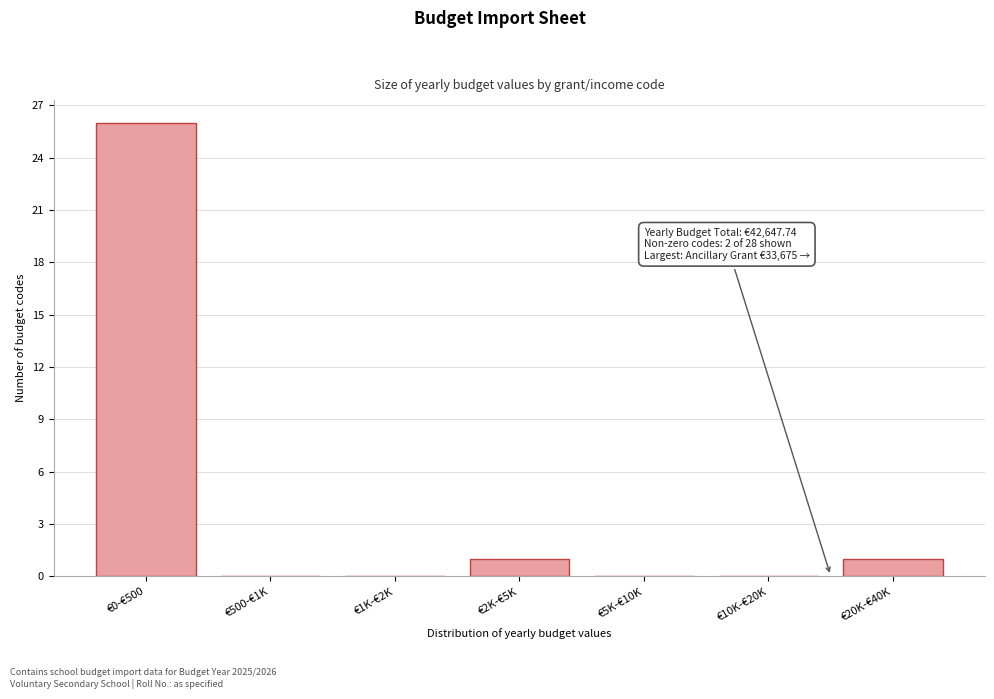

Reading left to right, transcribe all the data shown in this chart.

€0-€500=26	€500-€1K=0	€1K-€2K=0	€2K-€5K=1	€5K-€10K=0	€10K-€20K=0	€20K-€40K=1